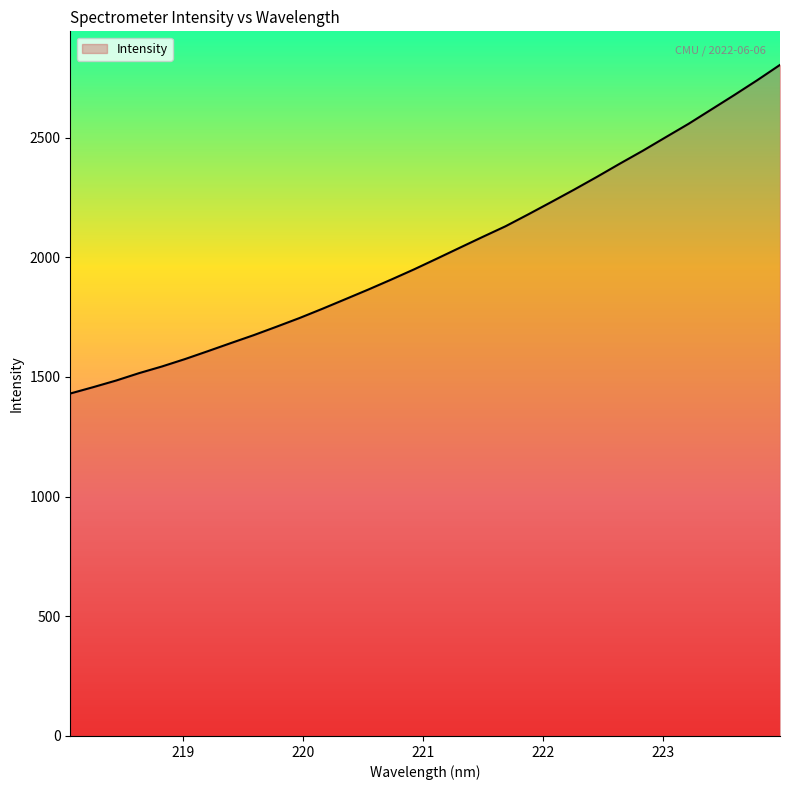

What is the minimum value shown in the chart?

1430.7